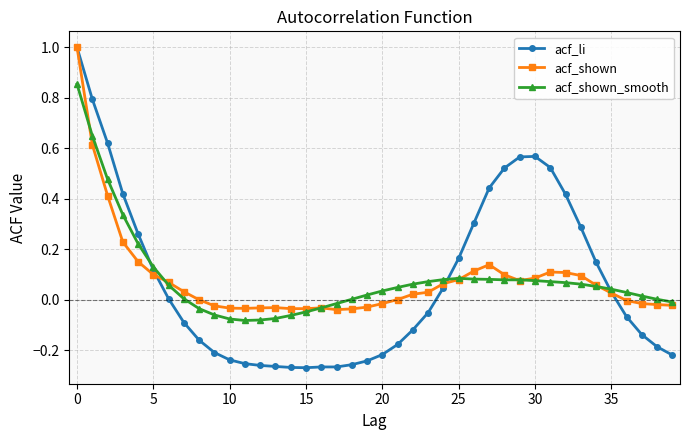

True or false: acf_shown_smooth has more than 0 points higher than both neighbors.

True